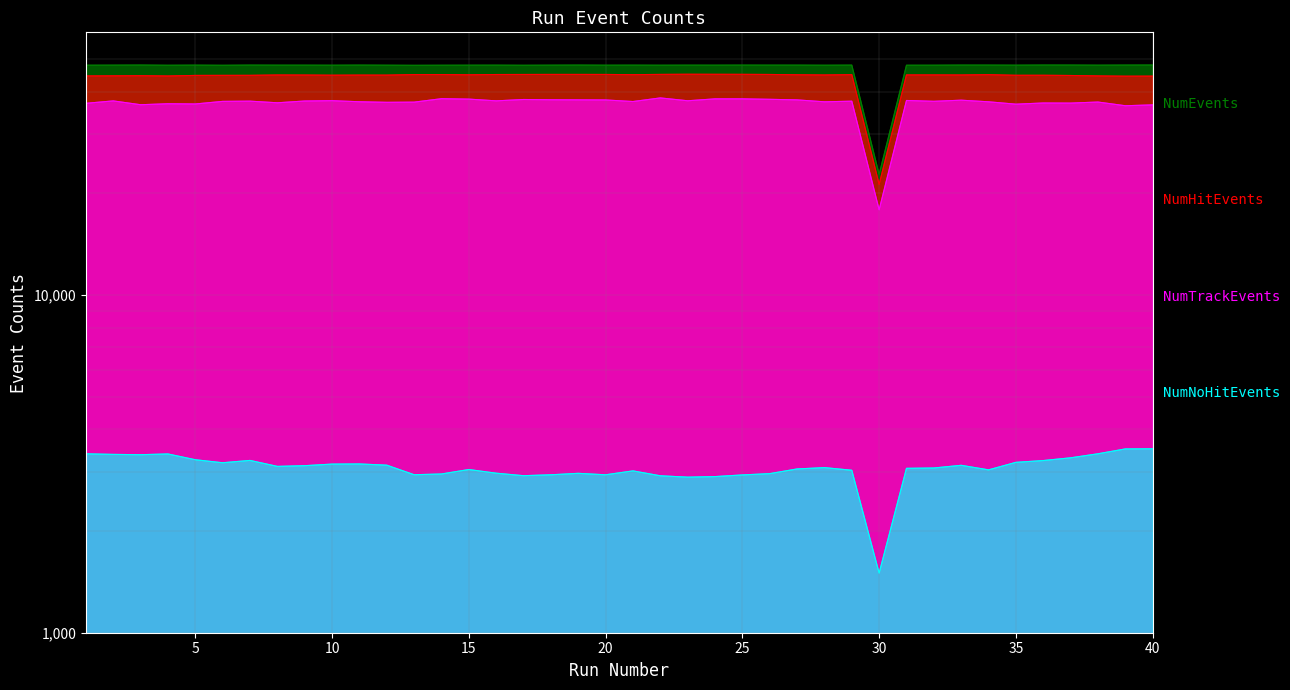

How many interior local valleys does the NumNoHitEvents series have?

9